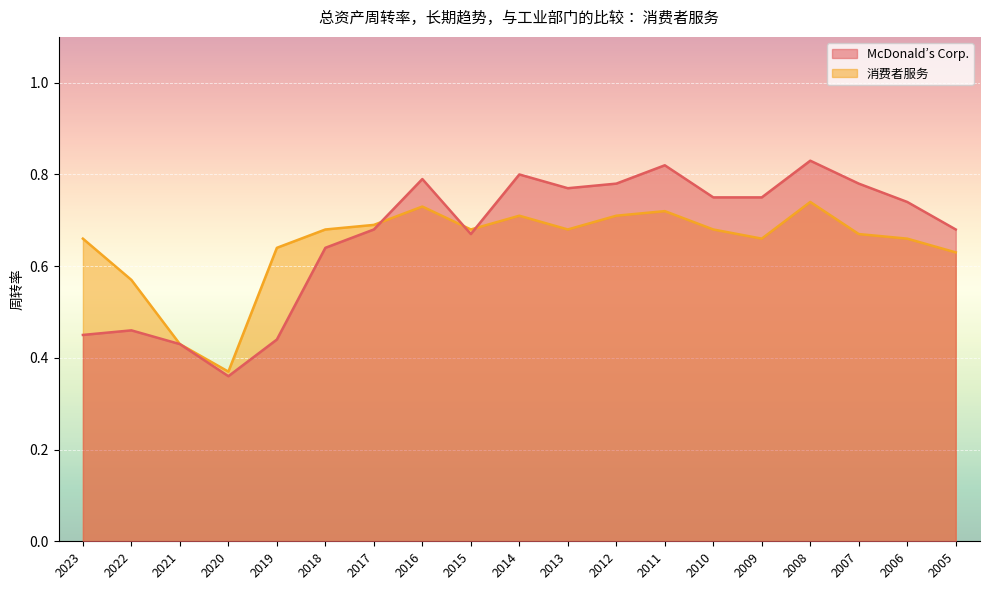

Between 2012 and 2006, which series saw the biggest shift?

消费者服务